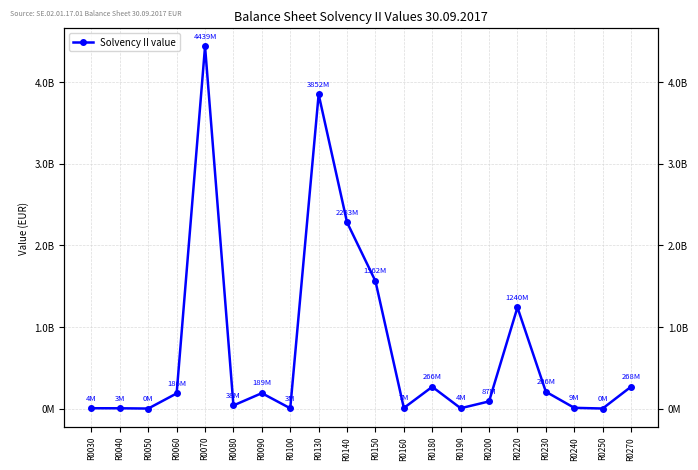

What is the sum of the values at R0220 and R0040?

1243167888.6